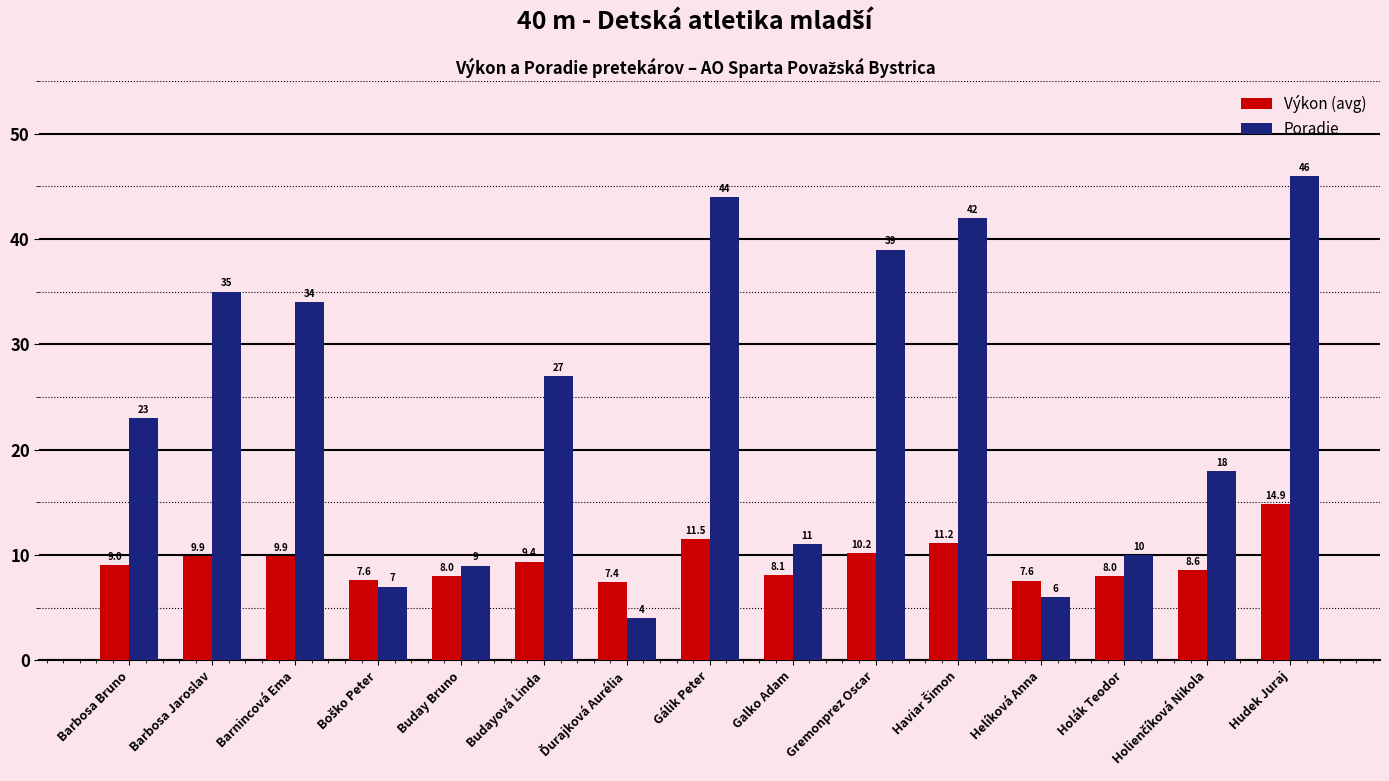

Rank the series at Barbosa Jaroslav from lowest to highest value.

Výkon (avg), Poradie